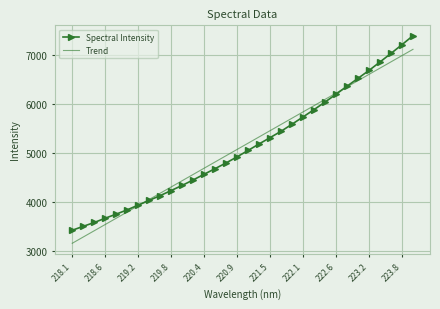

True or false: Trend and Spectral Intensity intersect in this chart.

True